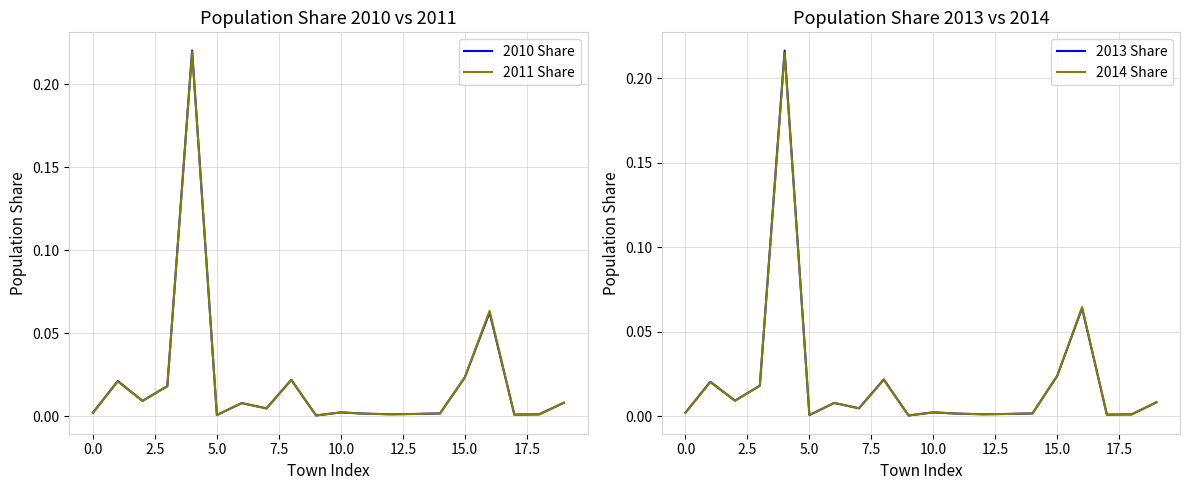

Rank the series by their maximum value, from highest to lowest.

2010 Share, 2011 Share, 2013 Share, 2014 Share